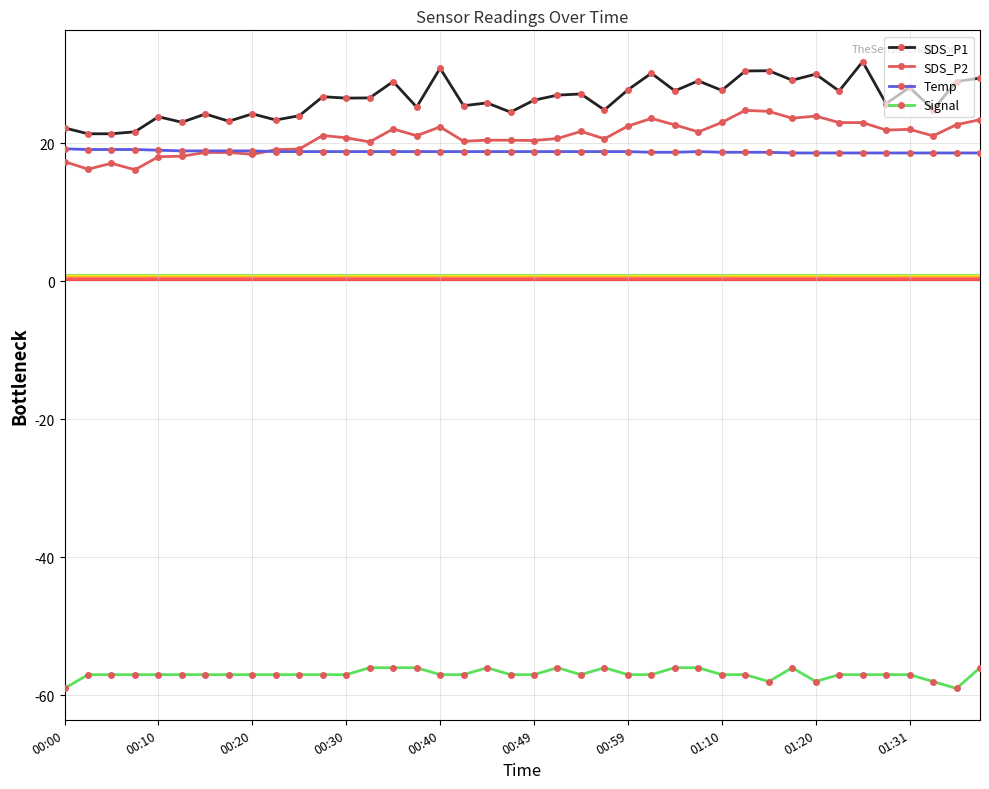

True or false: SDS_P1 has more than 1 points higher than both neighbors.

True